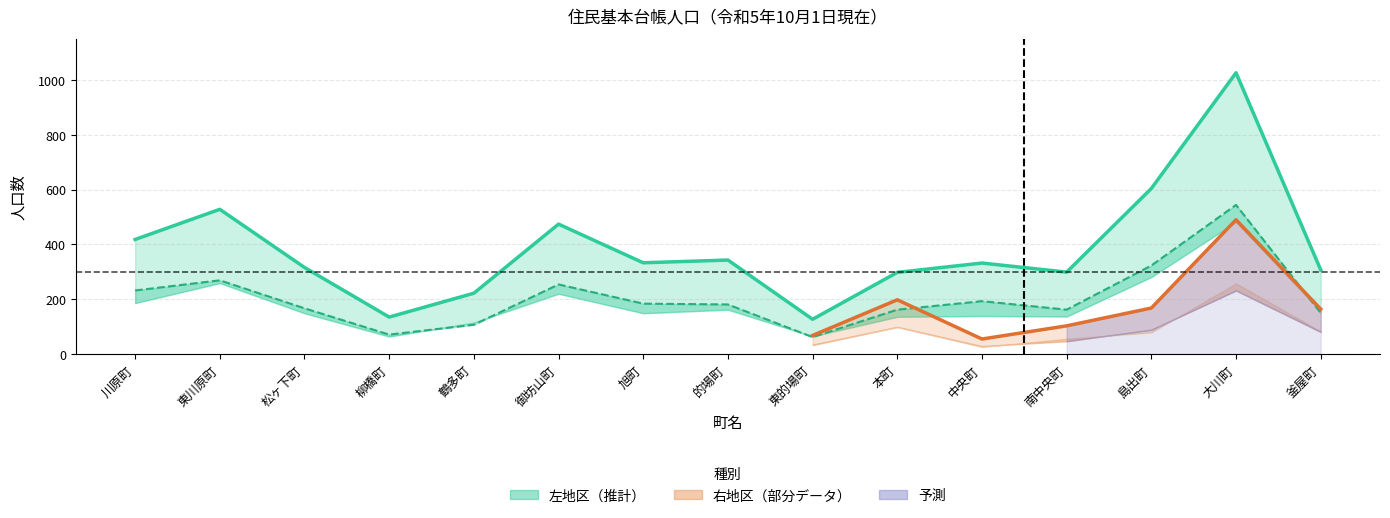

What position from the left is 鶴多町?

5